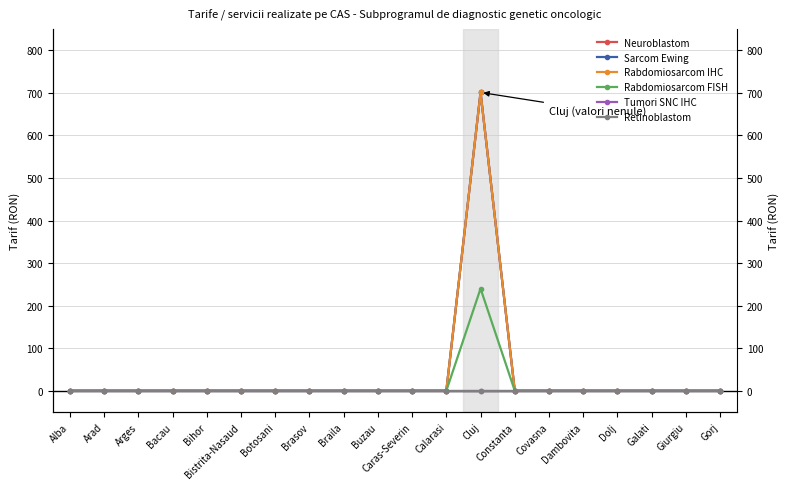

What position from the right is Braila?

12